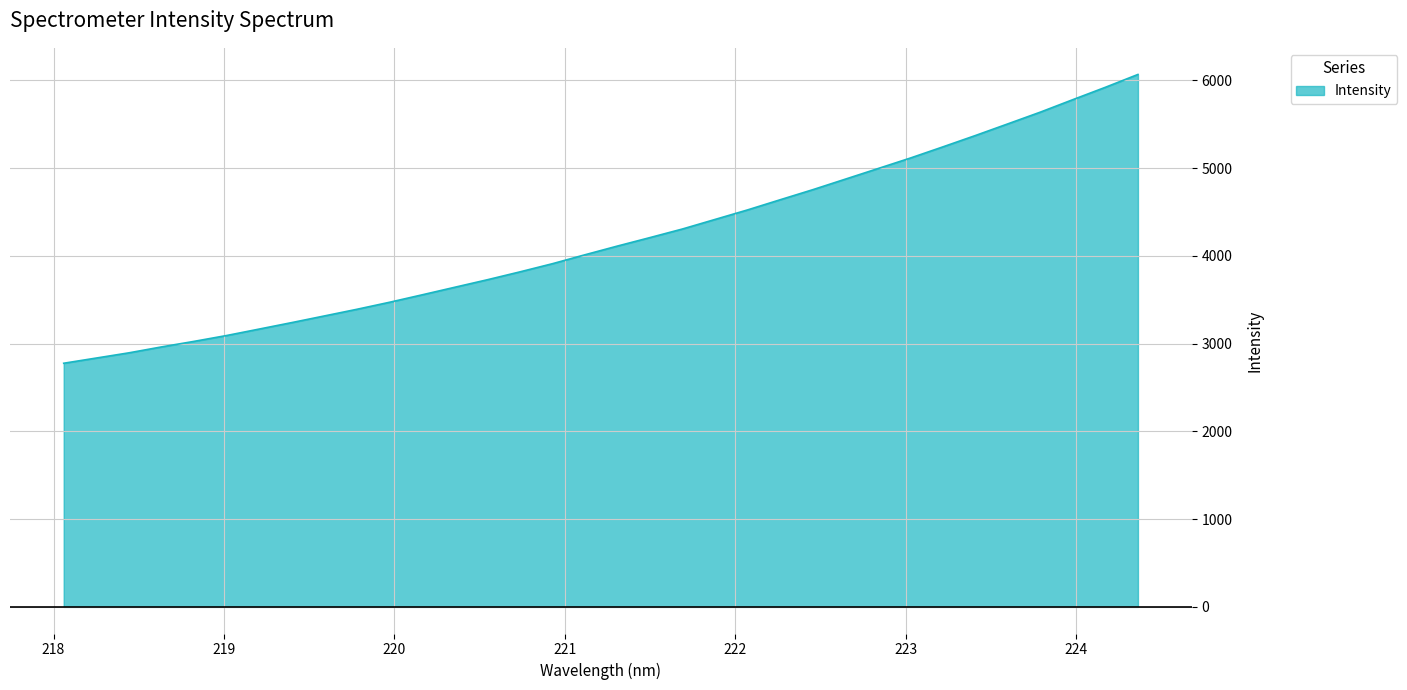

What is the difference between the maximum and minimum values?

3290.9